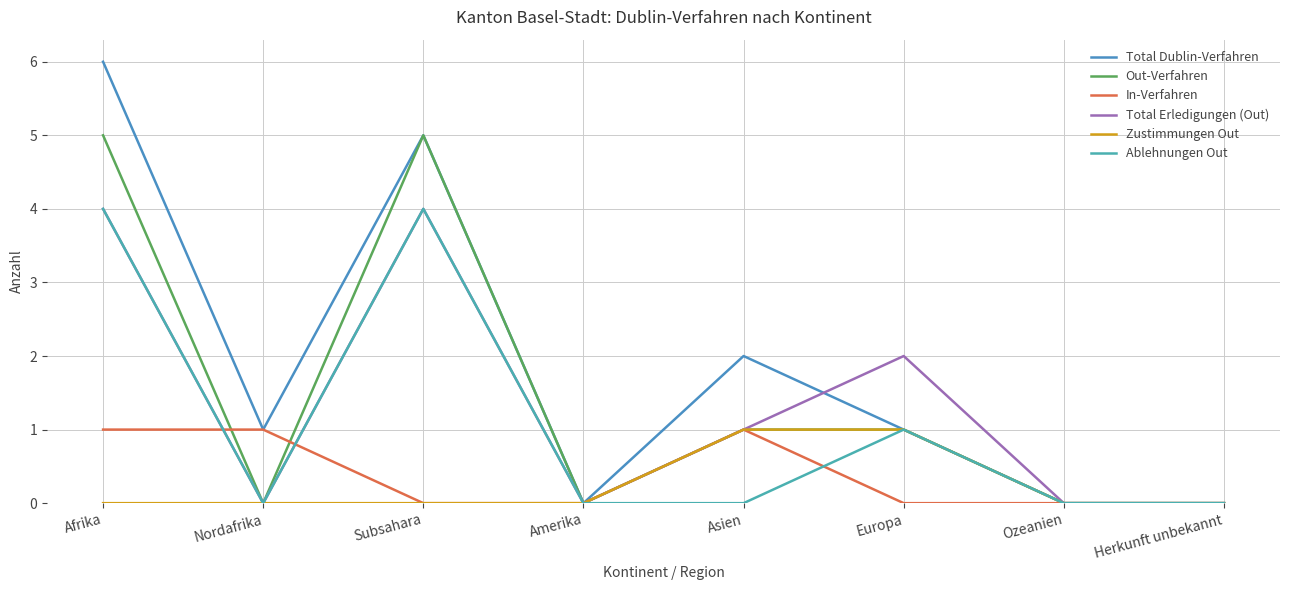

At which label does Zustimmungen Out reach its peak?

Asien